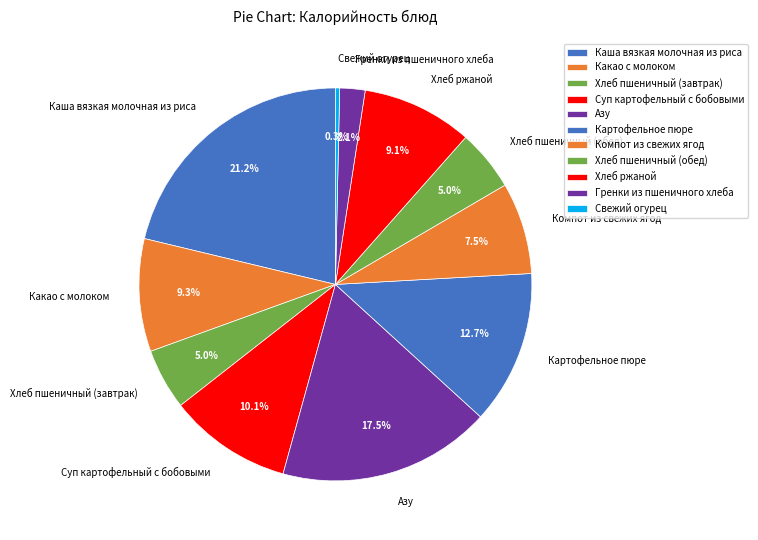

What is the ratio of the value at Хлеб пшеничный (обед) to the value at Компот из свежих ягод?

0.7